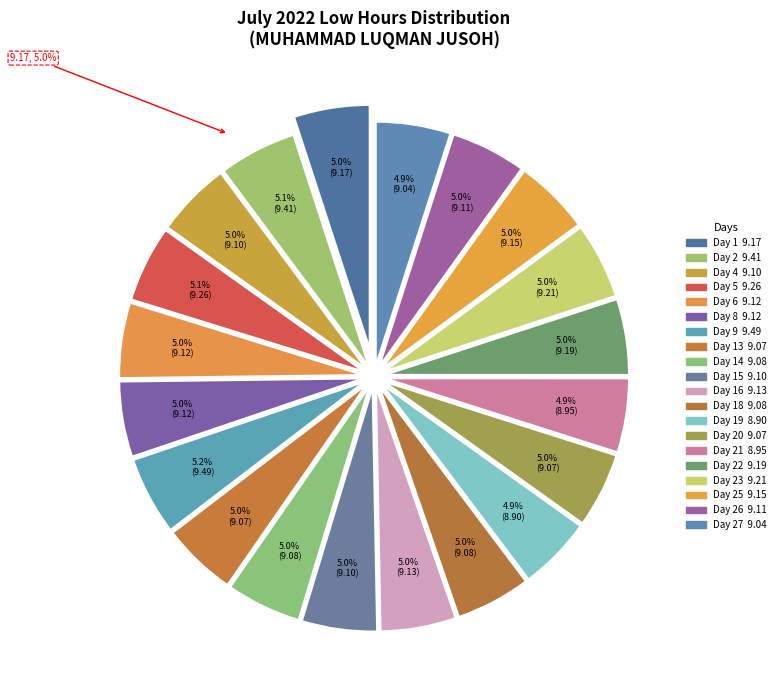

Is Day 21 the majority of the pie?

No